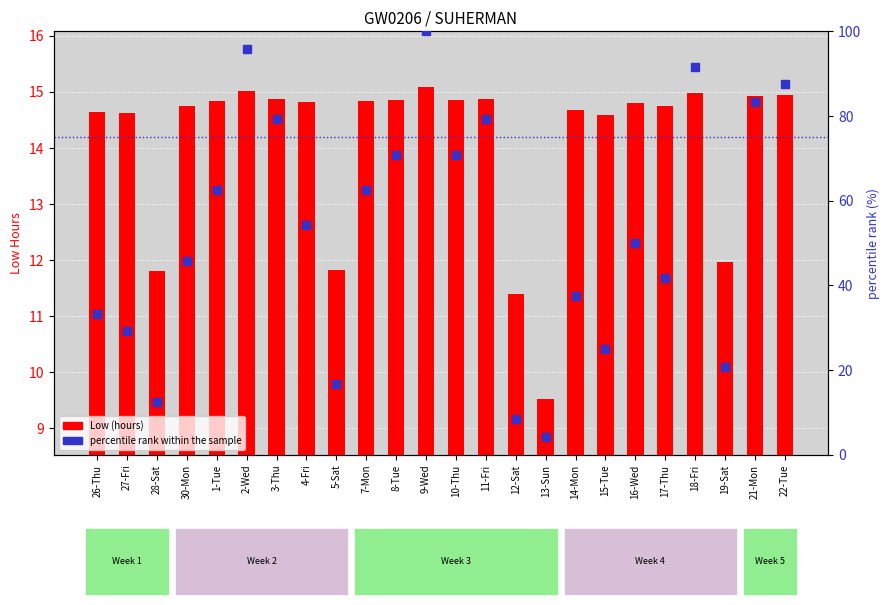

Does the chart contain stacked bars?

No